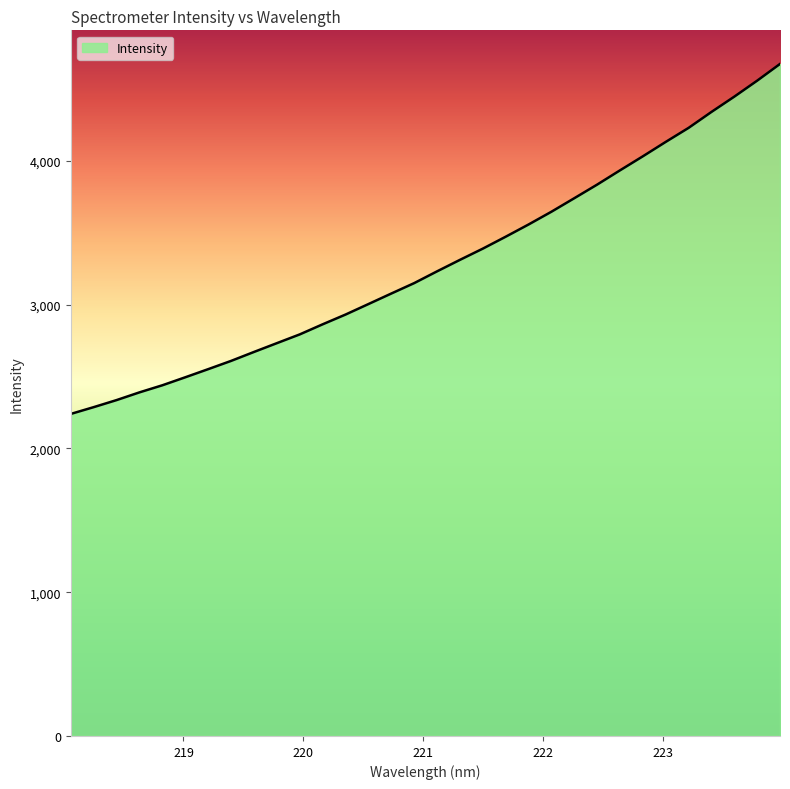

What is the difference between the maximum and minimum values?

2434.8